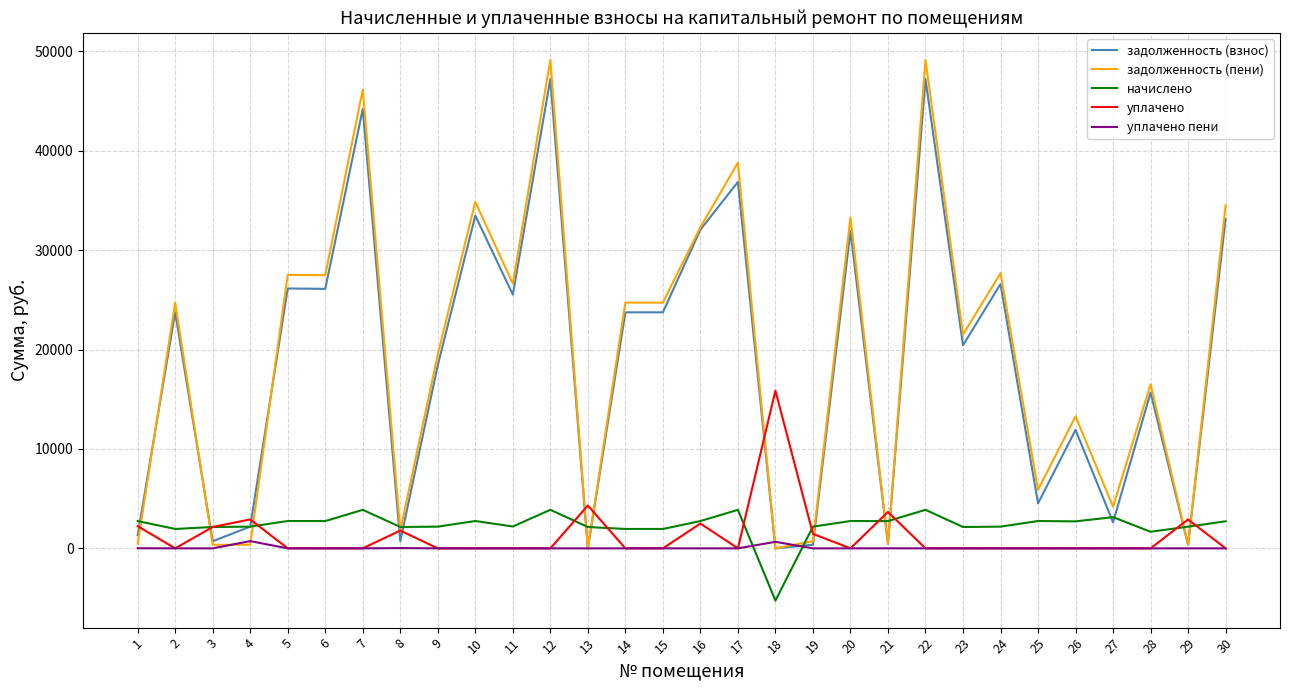

True or false: начислено has more than 1 interior local peaks.

True